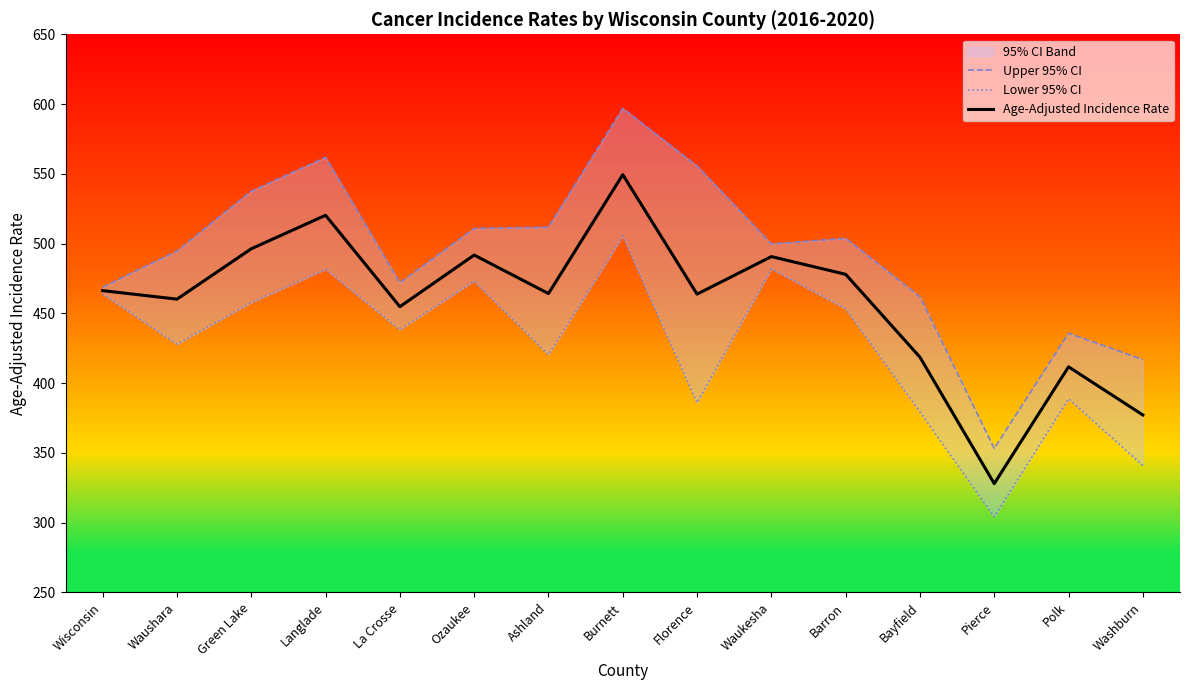

What is the average value of the Lower 95% CI series?

426.9